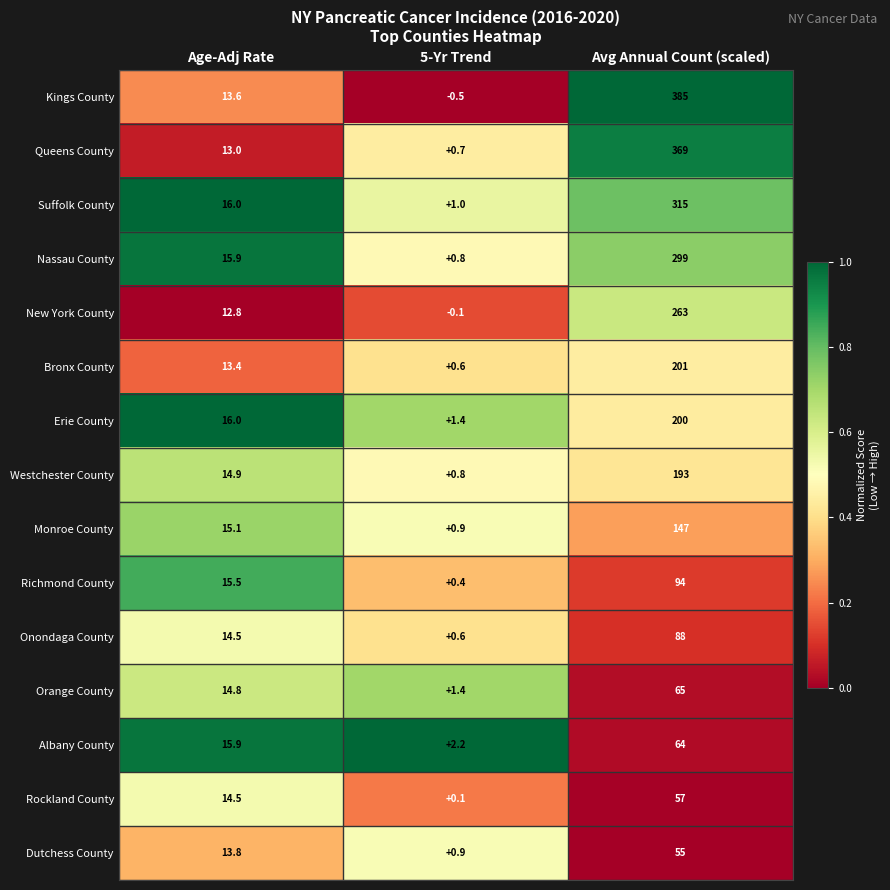

Which series has the largest total across all categories?

Kings County